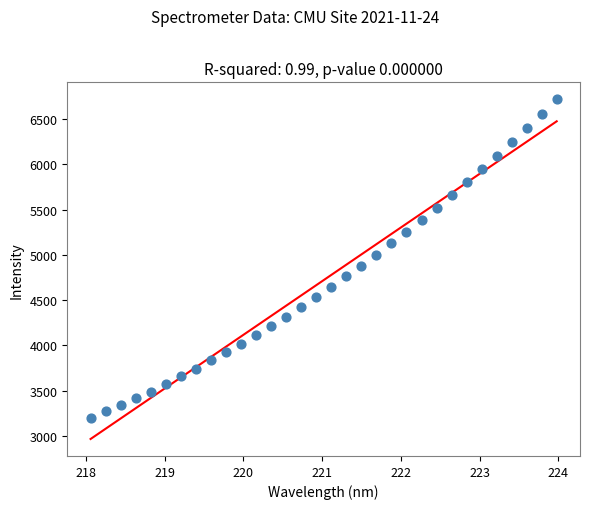

What is the range of Y values (max minus min)?

3517.2